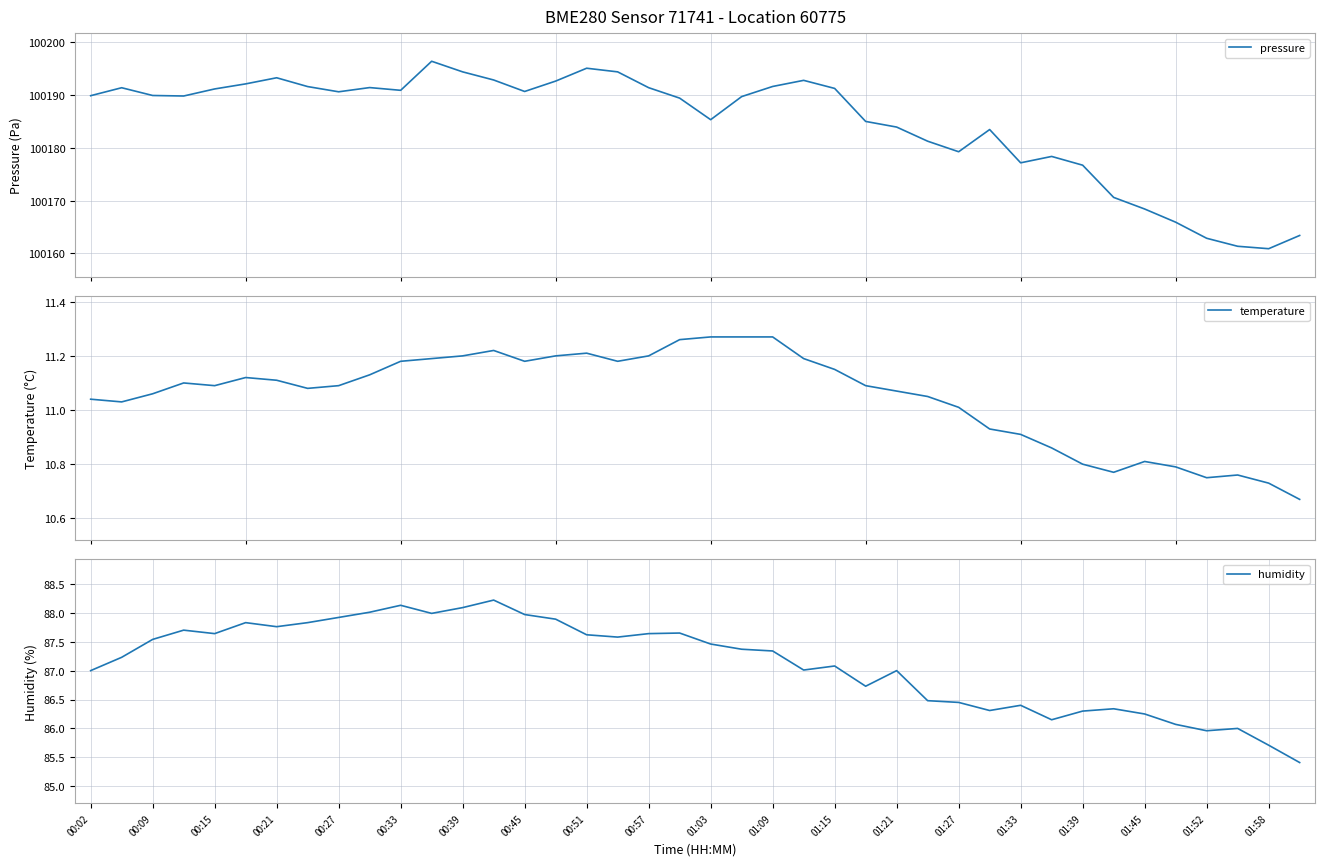

The humidity series shows 88.1 at 00:39. True or false?

True